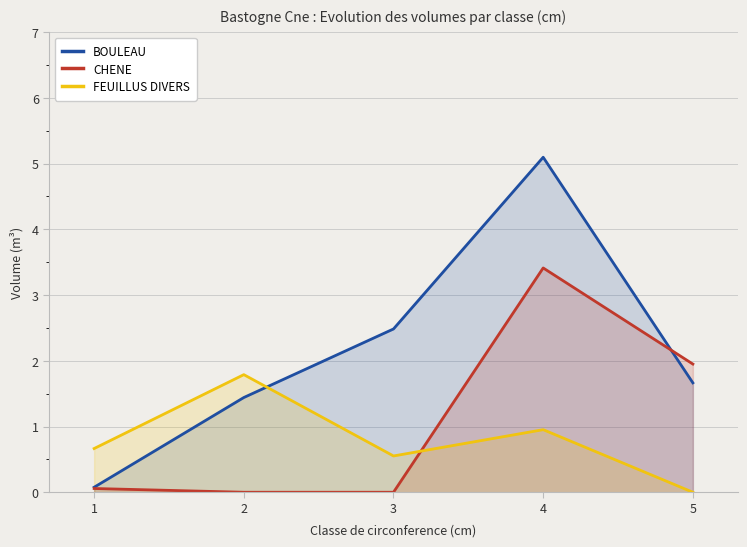

What are all the series names shown in the legend?

BOULEAU, CHENE, FEUILLUS DIVERS